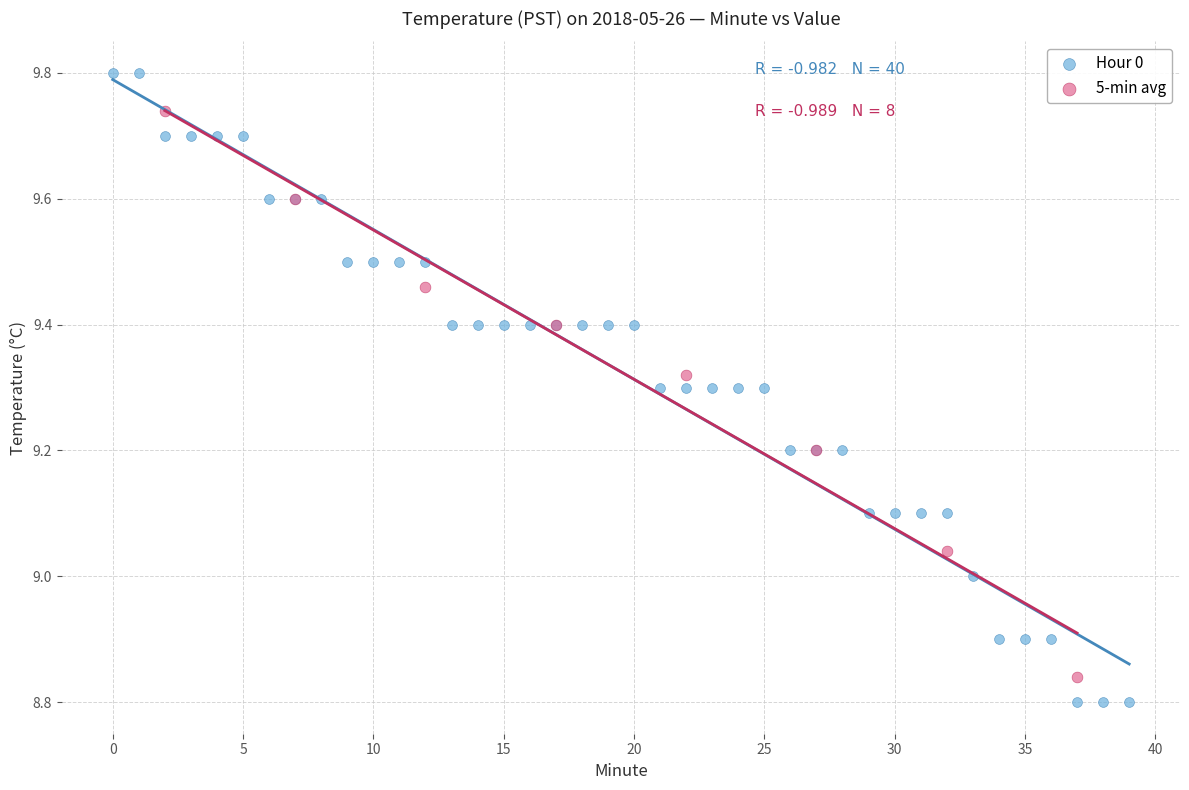

Which series reaches the maximum Y coordinate?

Hour 0